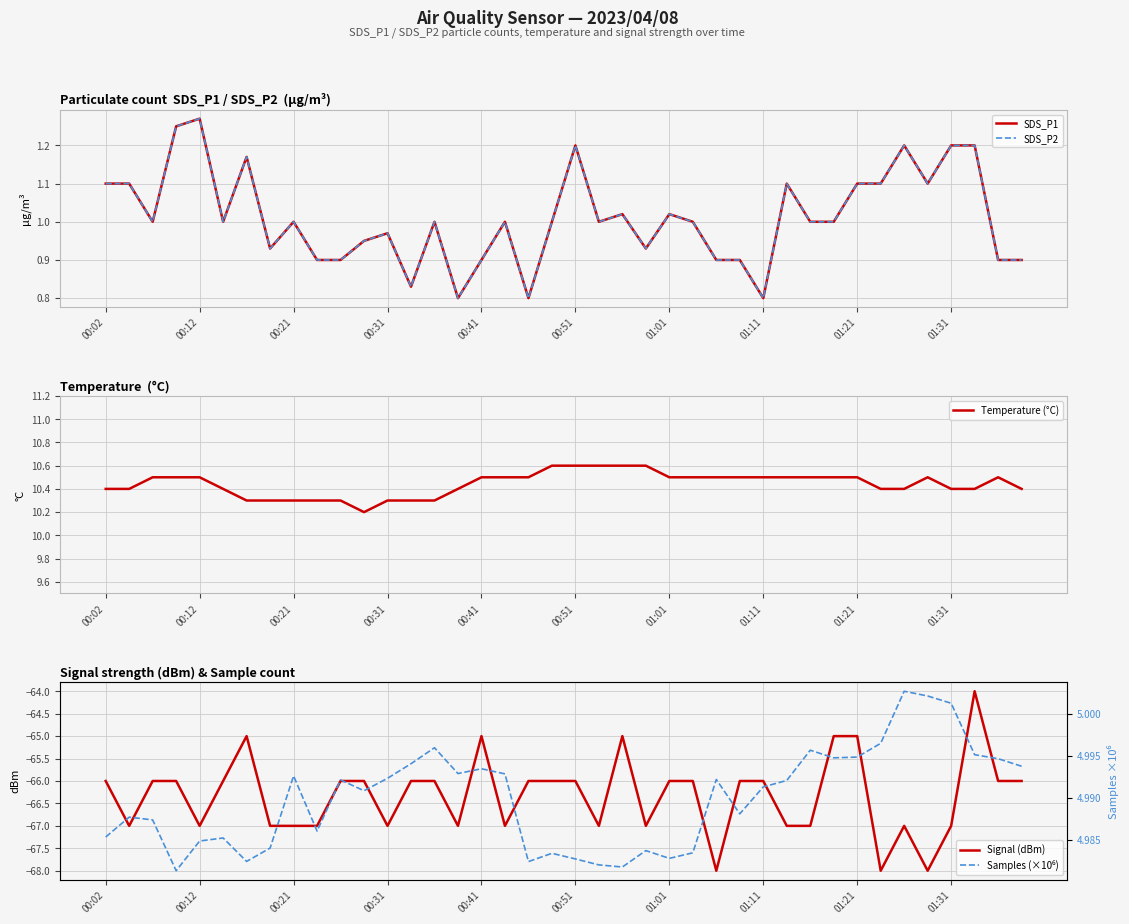

True or false: Samples (×10⁶) has a value of 5.0 at 00:12.

True